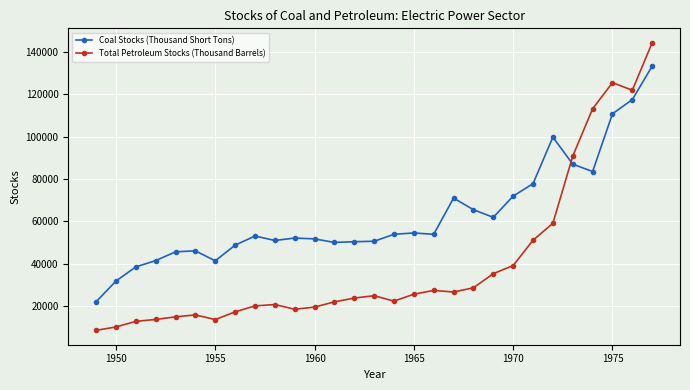

What is the maximum value for Coal Stocks (Thousand Short Tons)?

133219.4